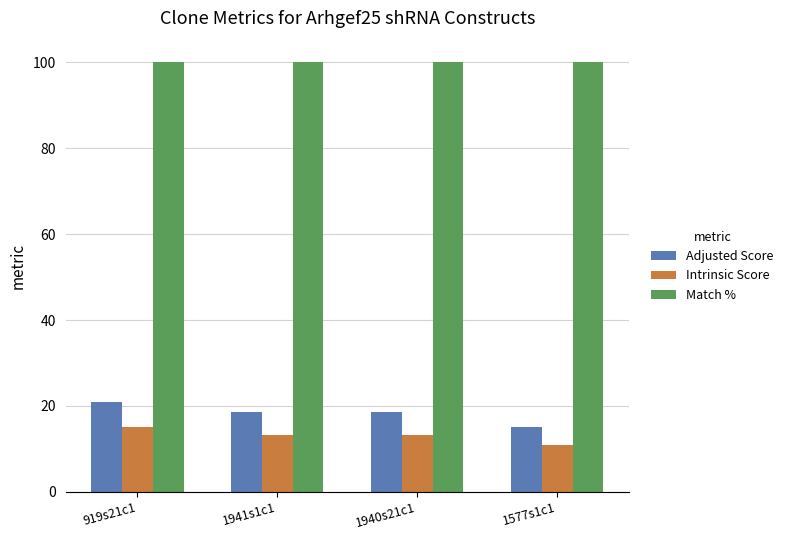

Reading left to right, extract all data points from this chart.

Adjusted Score: 919s21c1=21.0	1941s1c1=18.5	1940s21c1=18.5	1577s1c1=15.1
Intrinsic Score: 919s21c1=15.0	1941s1c1=13.2	1940s21c1=13.2	1577s1c1=10.8
Match %: 919s21c1=100.0	1941s1c1=100.0	1940s21c1=100.0	1577s1c1=100.0